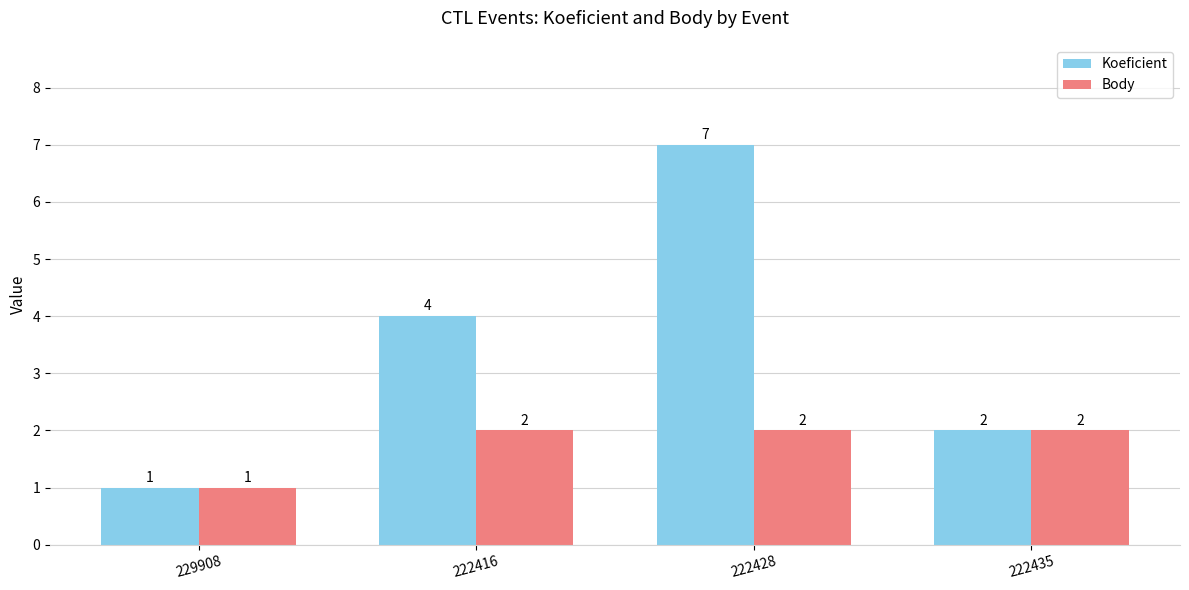

The Koeficient series shows 4 at 222416. True or false?

True